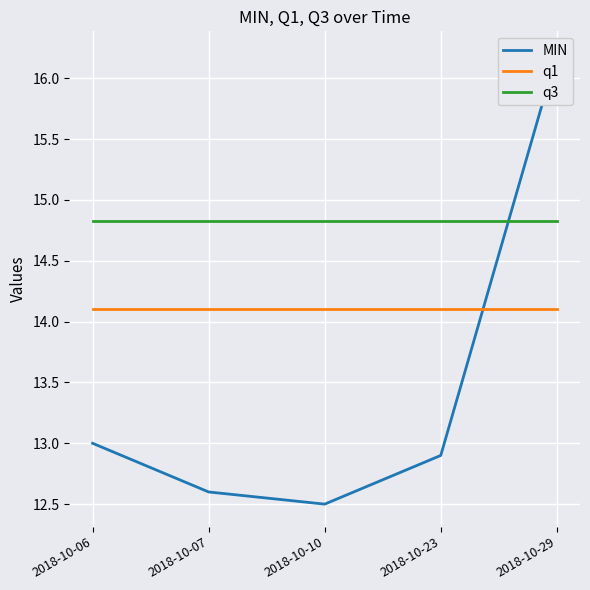

Reading right to left, extract all data points from this chart.

MIN: 2018-10-29=16.2	2018-10-23=12.9	2018-10-10=12.5	2018-10-07=12.6	2018-10-06=13.0
q1: 2018-10-29=14.1	2018-10-23=14.1	2018-10-10=14.1	2018-10-07=14.1	2018-10-06=14.1
q3: 2018-10-29=14.8	2018-10-23=14.8	2018-10-10=14.8	2018-10-07=14.8	2018-10-06=14.8